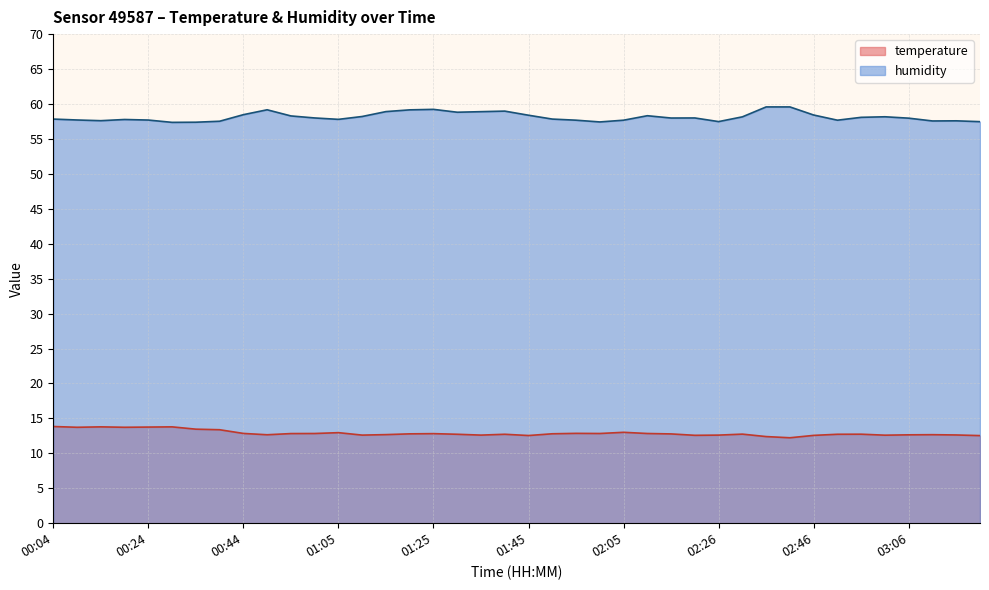

What is the label of the 22nd point from the left?

01:50